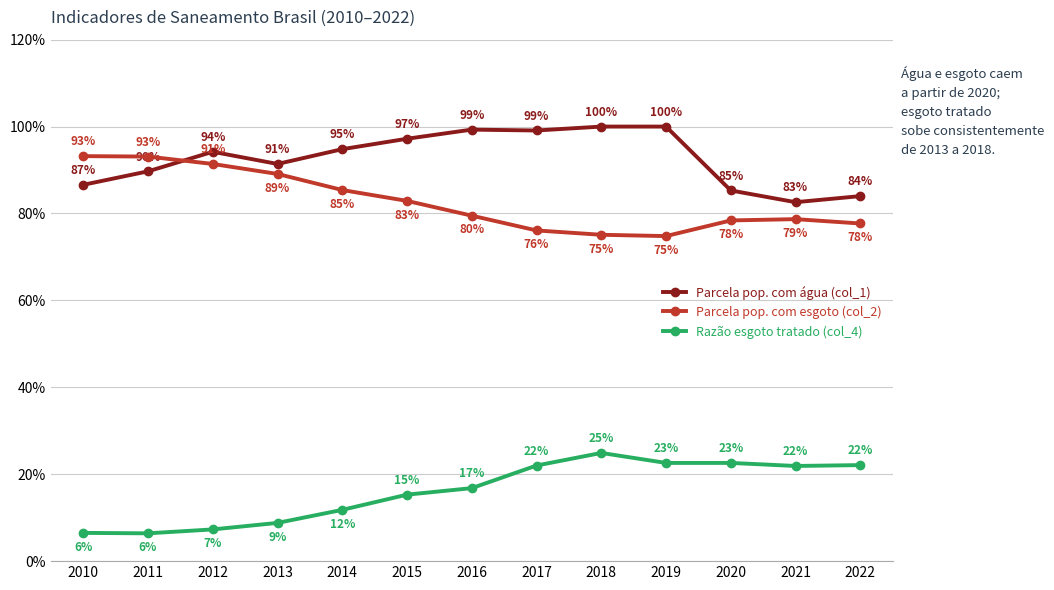

Is this an area chart (filled region under the line)?

No